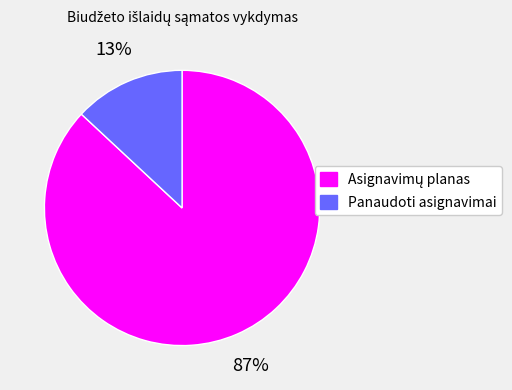

To the nearest percent, what percentage of the pie is Panaudoti asignavimai?

13%